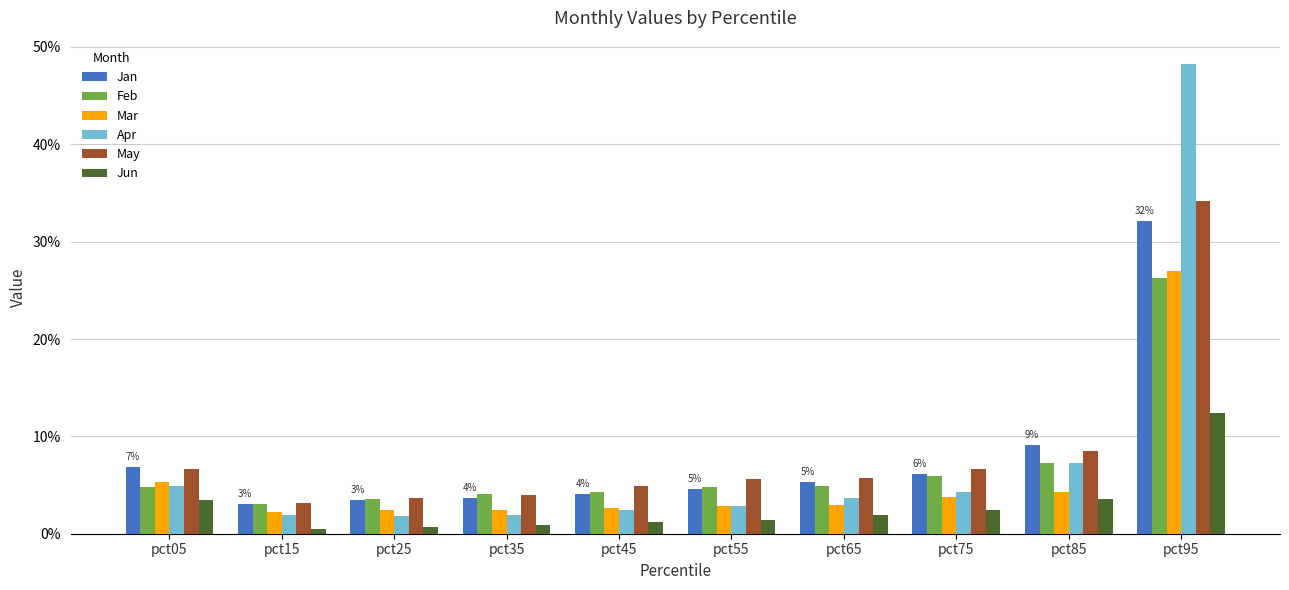

What are all the series names shown in the legend?

Jan, Feb, Mar, Apr, May, Jun